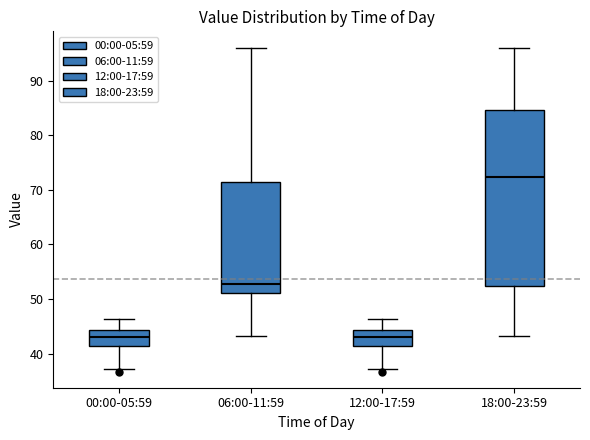

Reading left to right, transcribe this box plot: for each box, give where its median line is, the range the box spans, and where its two whiskers end, as read against the y-axis. The values are not printed on the chart, so give them approximately, as read against the axis.

00:00-05:59: median 43, box 41 to 44, whiskers 37 to 46
06:00-11:59: median 53, box 51 to 71, whiskers 43 to 96
12:00-17:59: median 43, box 41 to 44, whiskers 37 to 46
18:00-23:59: median 72, box 52 to 85, whiskers 43 to 96